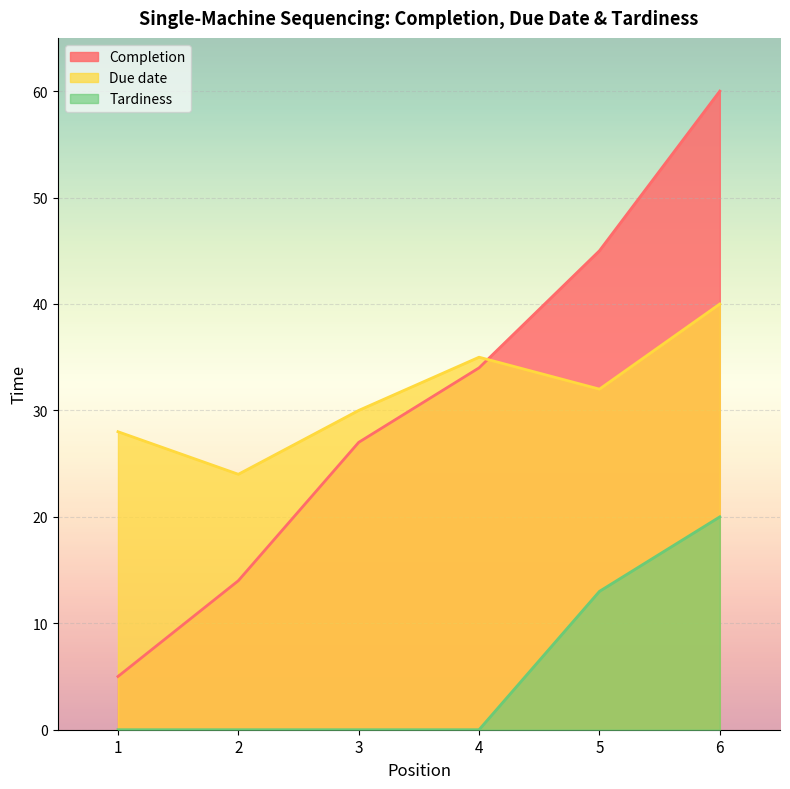

Which category has the highest value across all series?

6